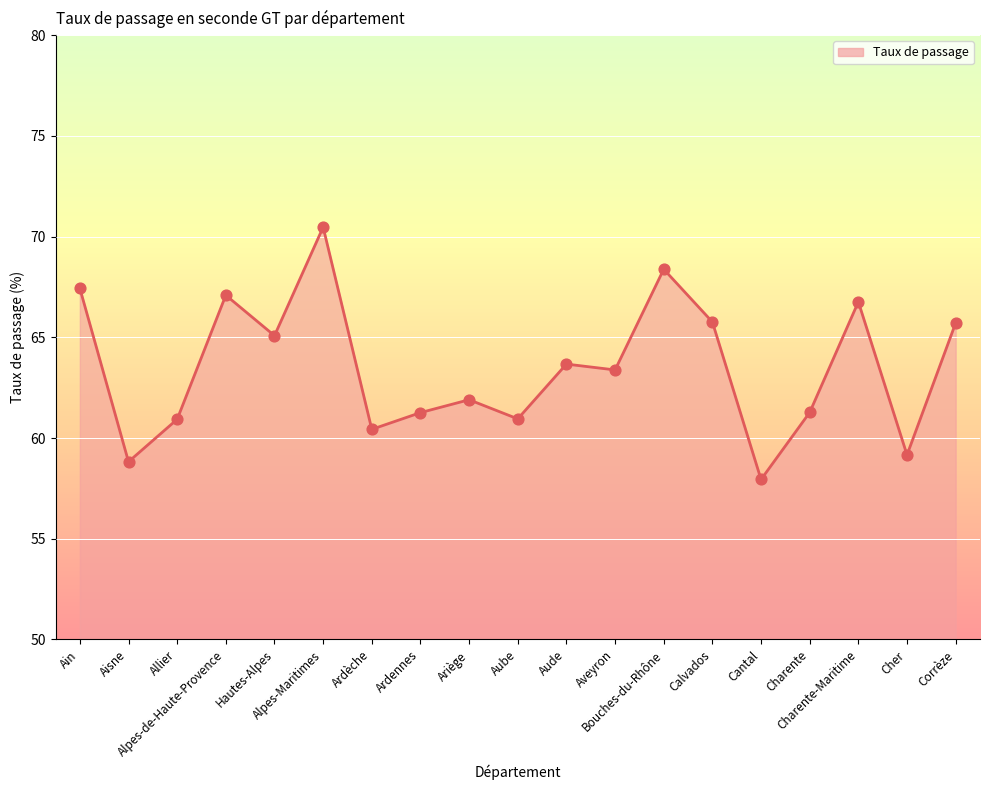

What is the change in value from Aisne to Calvados?

+6.9